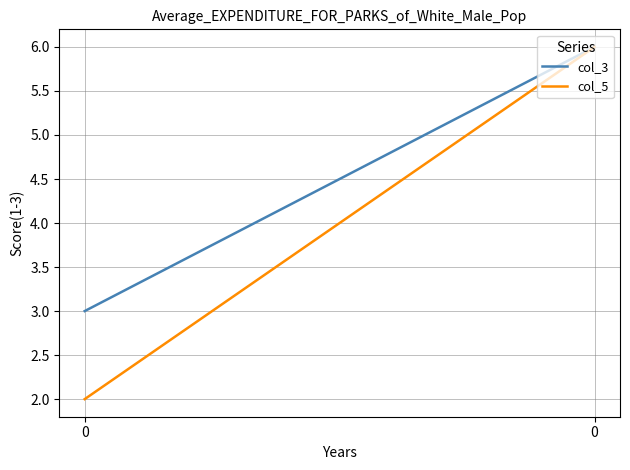

Reading right to left, list all the values displayed in this chart.

col_3: 0=6	0=3
col_5: 0=6	0=2